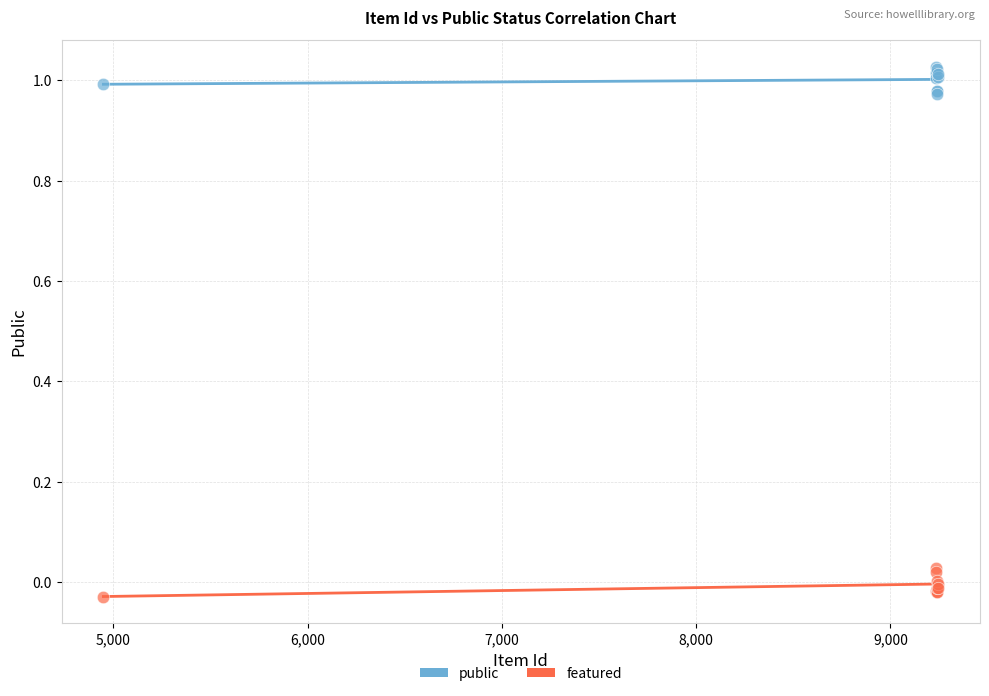

What are all the series names shown in the legend?

public, featured